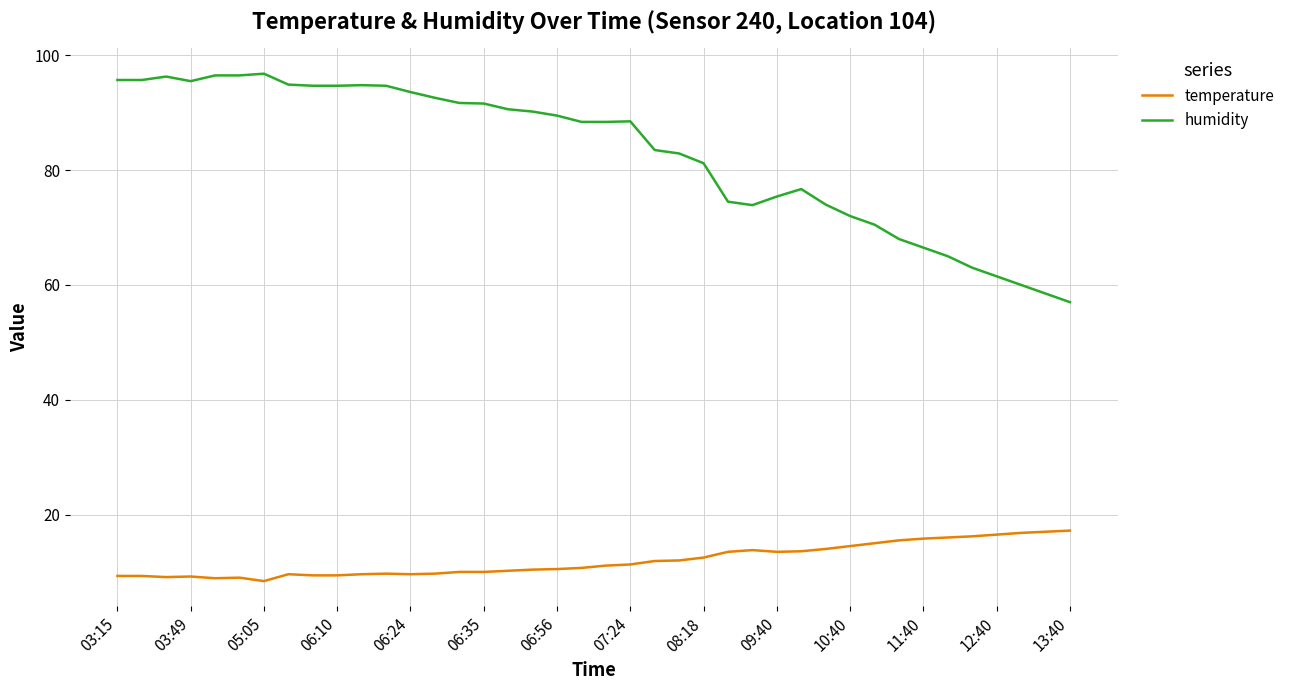

What is the difference between the maximum and minimum values in the temperature series?

8.8